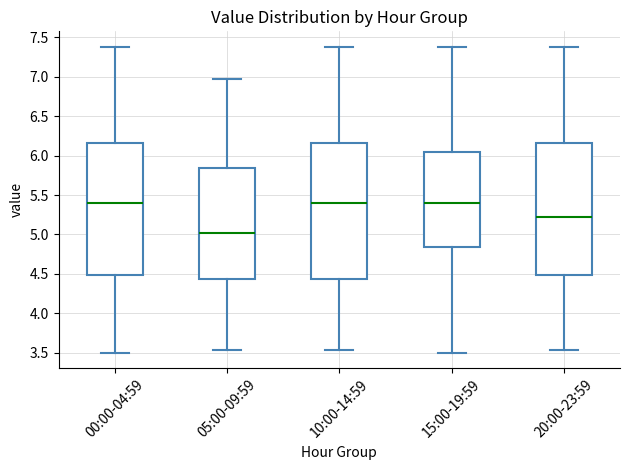

Where does the lower whisker of the box for 05:00-09:59 end on the y-axis? The values are not printed on the chart, so give them approximately, as read against the axis.

3.55